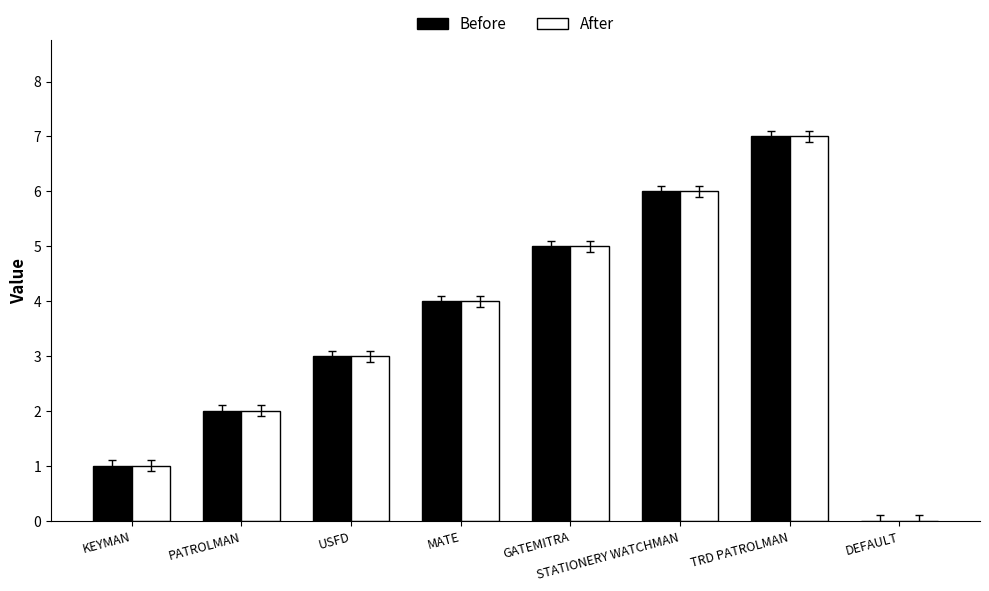

At which category is the sum across all series the highest?

TRD PATROLMAN